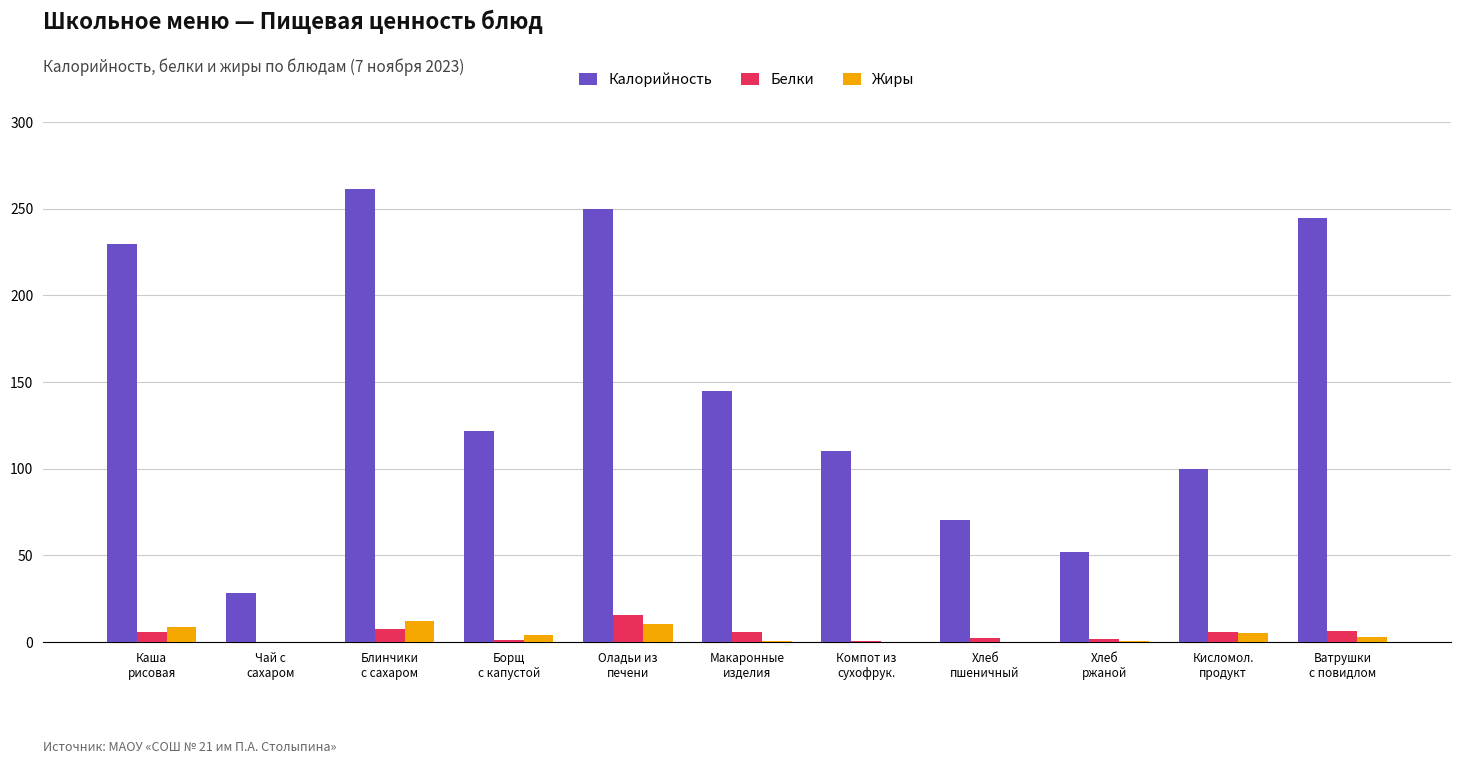

Which series has the largest range (max minus min)?

Калорийность